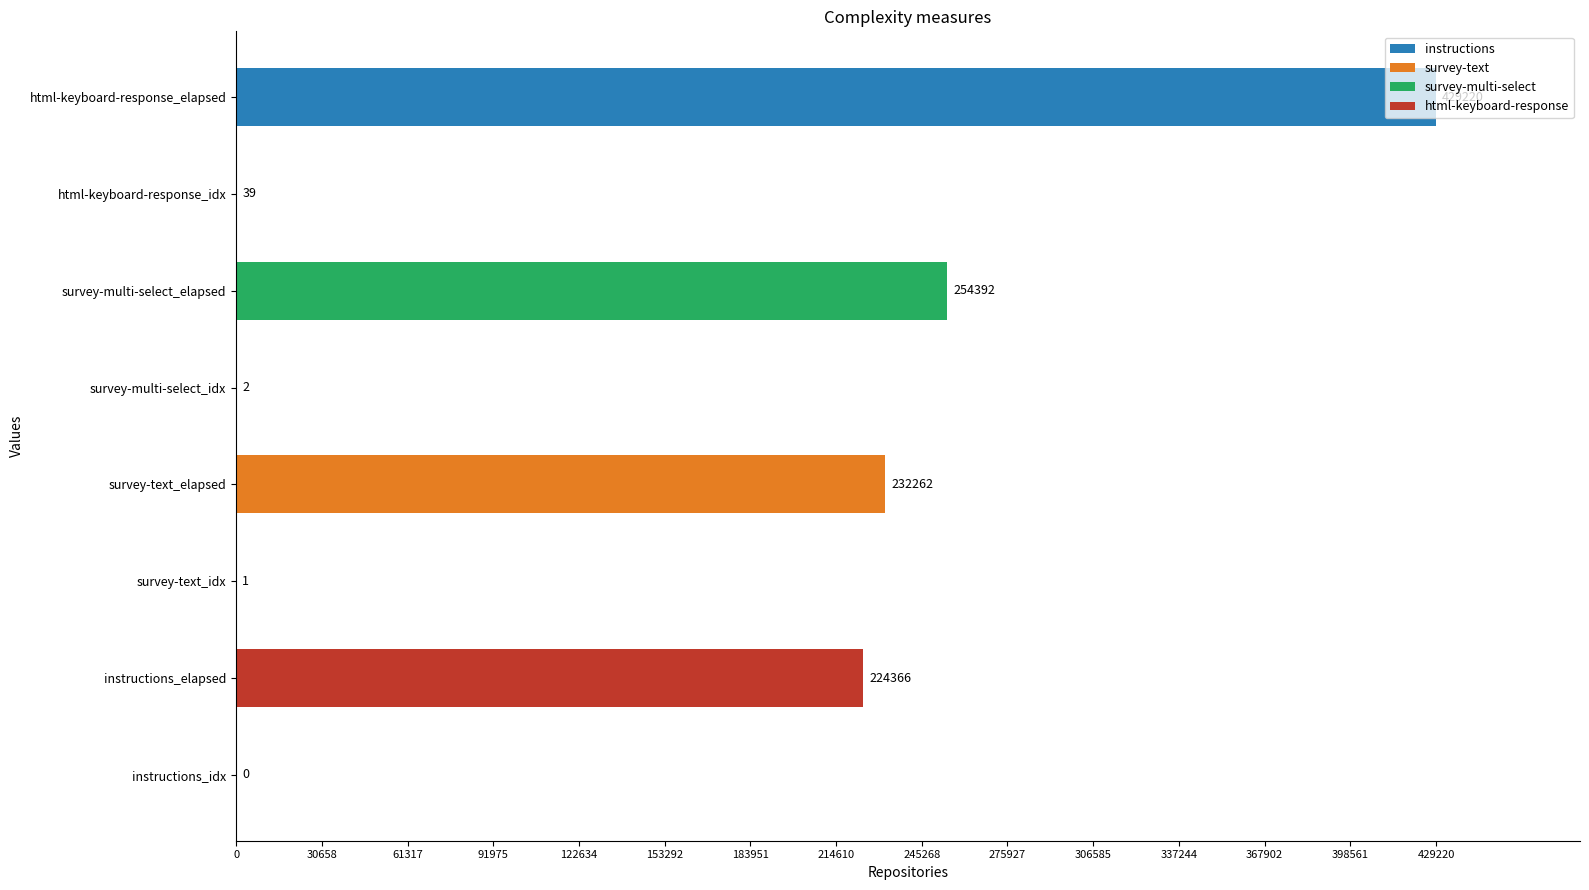

What is the change in value from survey-multi-select_idx to html-keyboard-response_idx?

+37